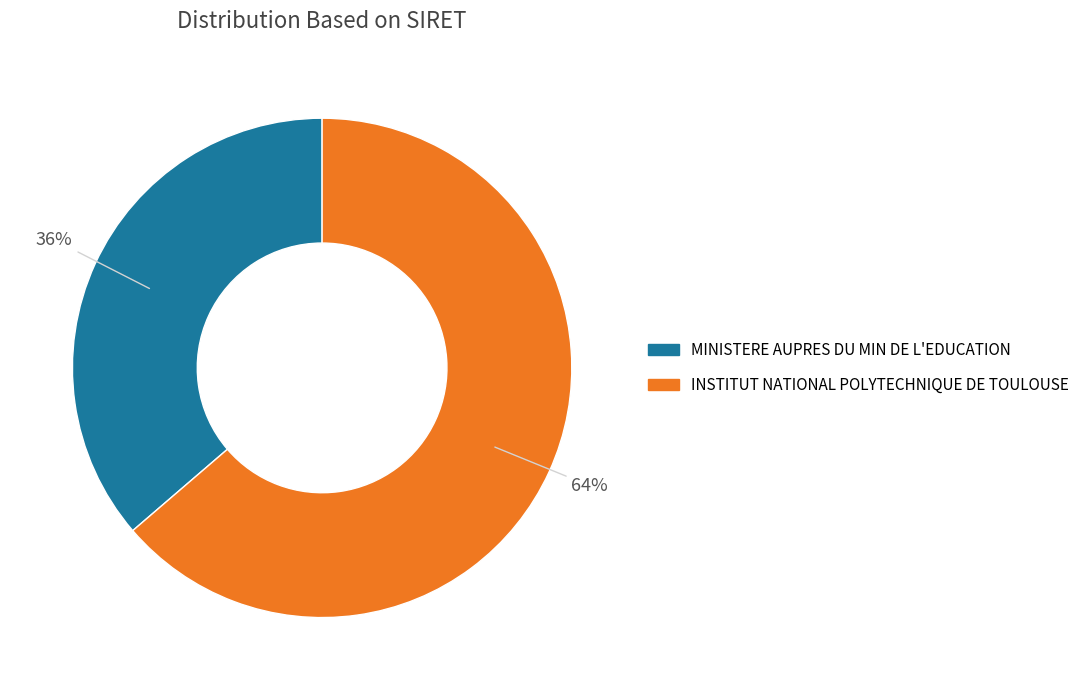

Is there a majority slice in this chart?

Yes